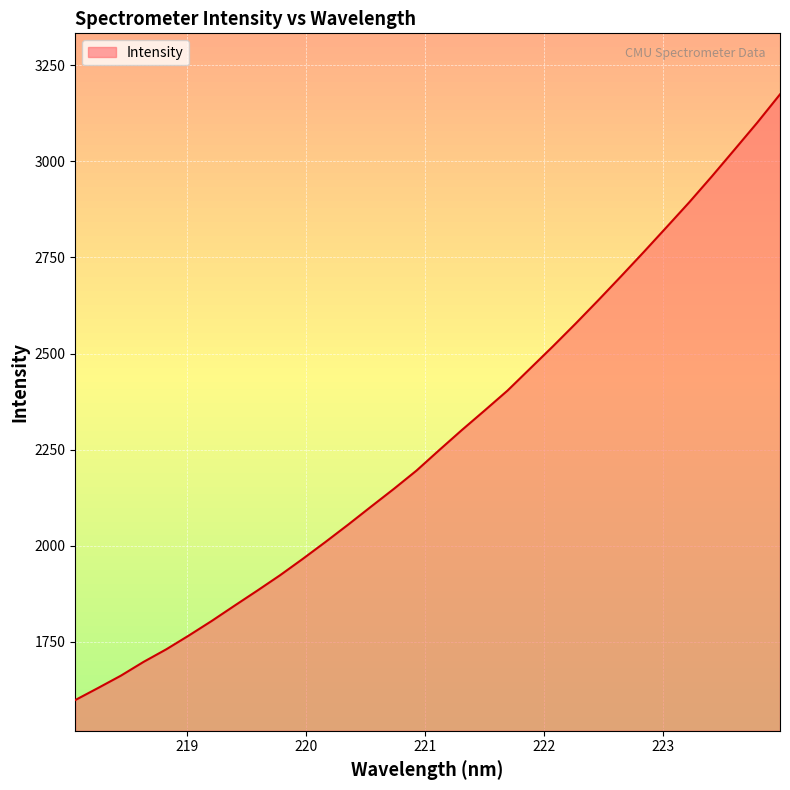

True or false: the data has more than 2 interior local peaks.

False